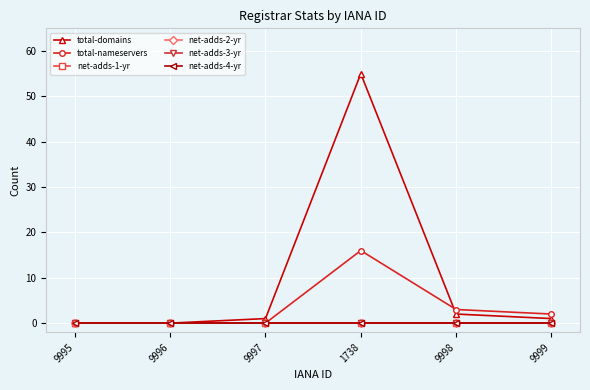

Reading right to left, list all the values displayed in this chart.

total-domains: 9999=1	9998=2	1738=55	9997=1	9996=0	9995=0
total-nameservers: 9999=2	9998=3	1738=16	9997=0	9996=0	9995=0
net-adds-1-yr: 9999=0	9998=0	1738=0	9997=0	9996=0	9995=0
net-adds-2-yr: 9999=0	9998=0	1738=0	9997=0	9996=0	9995=0
net-adds-3-yr: 9999=0	9998=0	1738=0	9997=0	9996=0	9995=0
net-adds-4-yr: 9999=0	9998=0	1738=0	9997=0	9996=0	9995=0